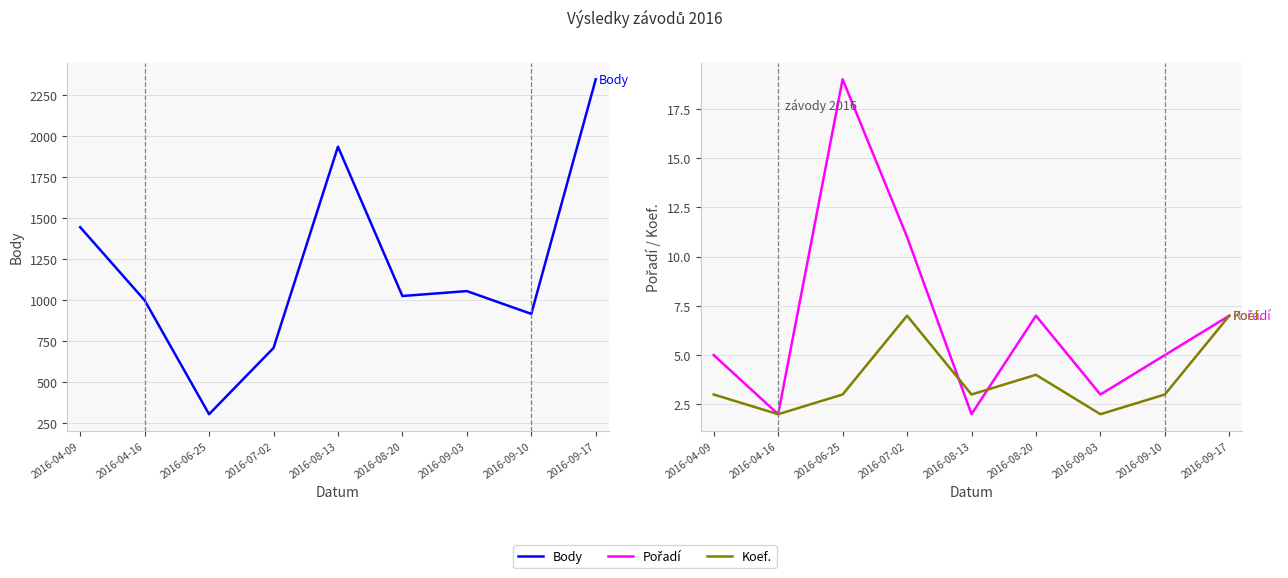

True or false: Koef. and Body intersect in this chart.

False